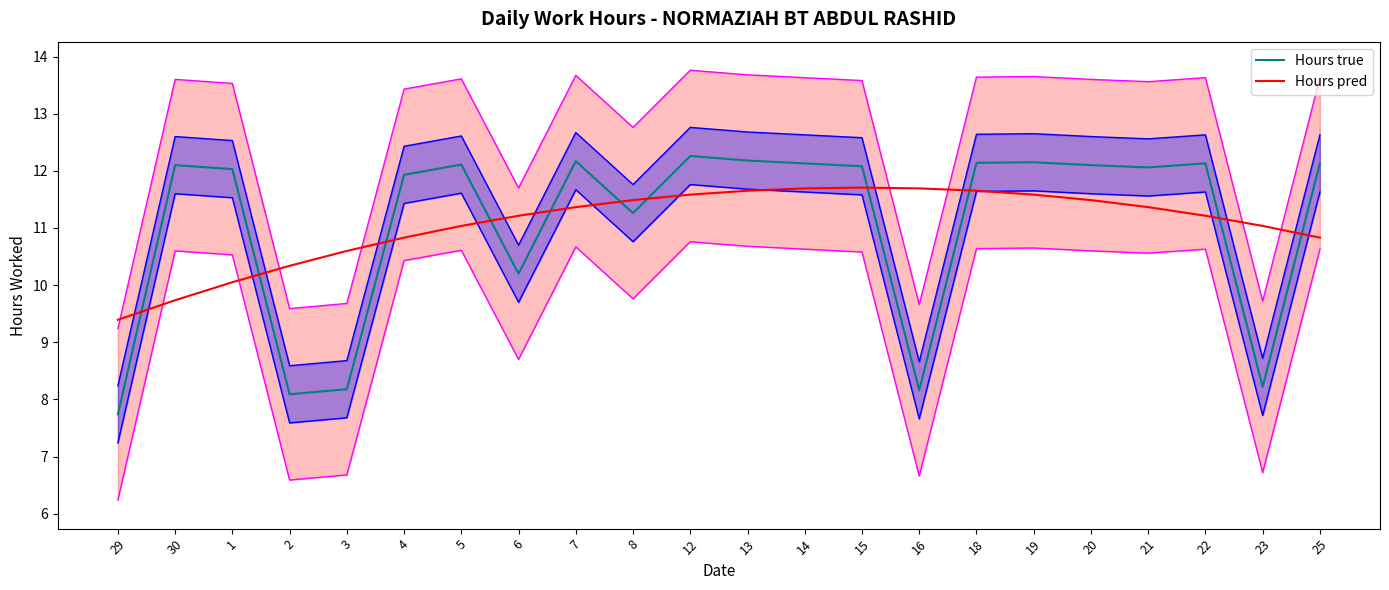

What is the total value across all series at 18?

23.8